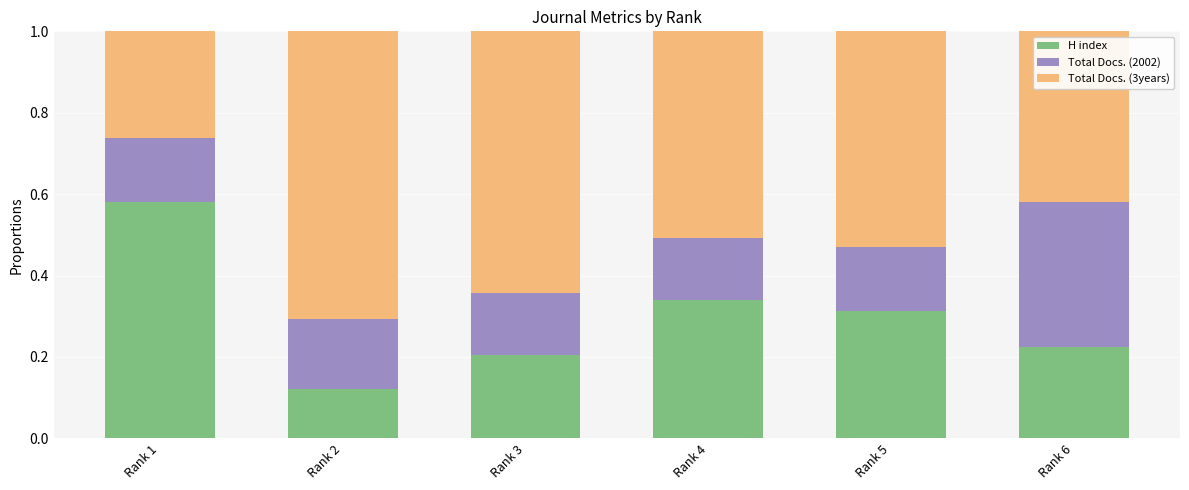

How many H index values are between 0 and 1?

6